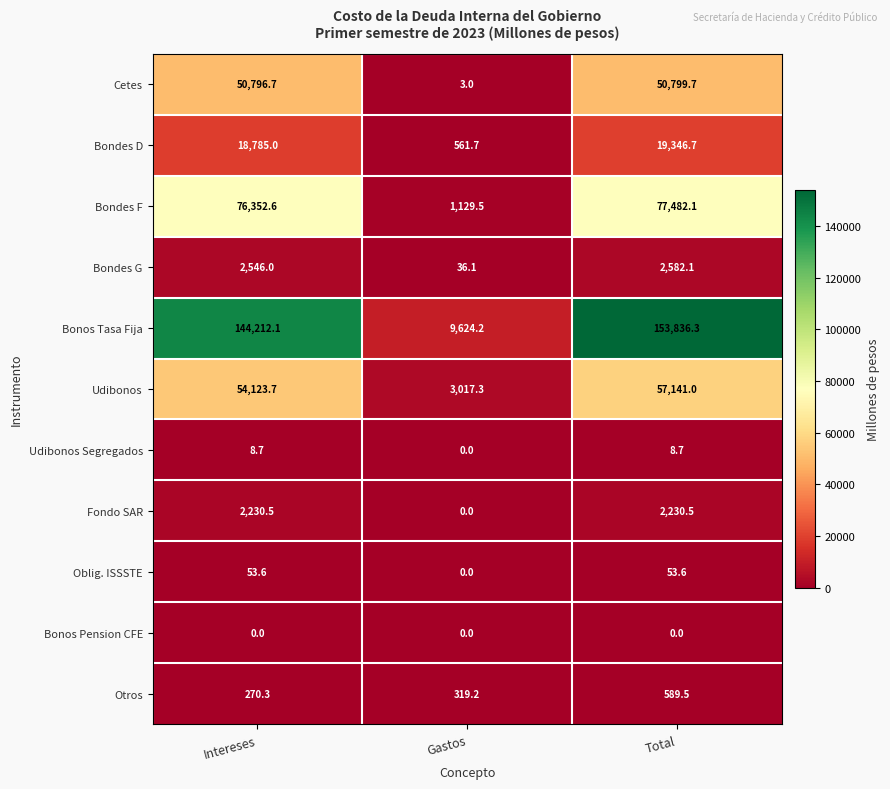

Which series has the widest spread of values?

Bonos Tasa Fija